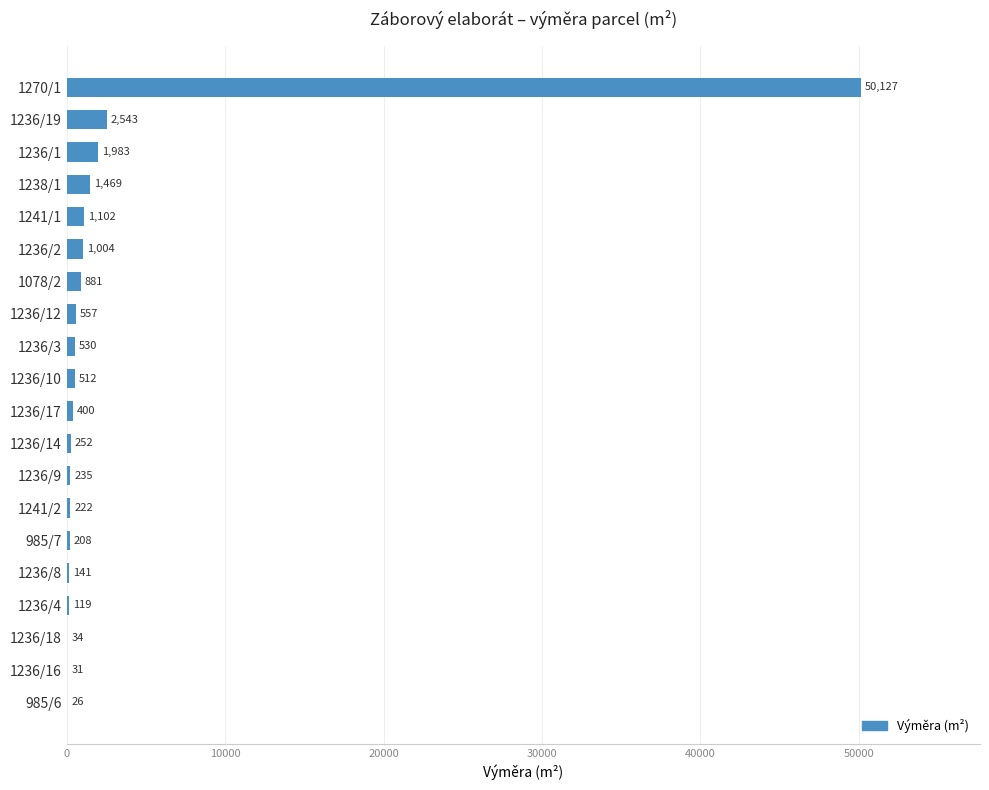

Reading top to bottom, list all the values displayed in this chart.

1270/1=50127	1236/19=2543	1236/1=1983	1238/1=1469	1241/1=1102	1236/2=1004	1078/2=881	1236/12=557	1236/3=530	1236/10=512	1236/17=400	1236/14=252	1236/9=235	1241/2=222	985/7=208	1236/8=141	1236/4=119	1236/18=34	1236/16=31	985/6=26